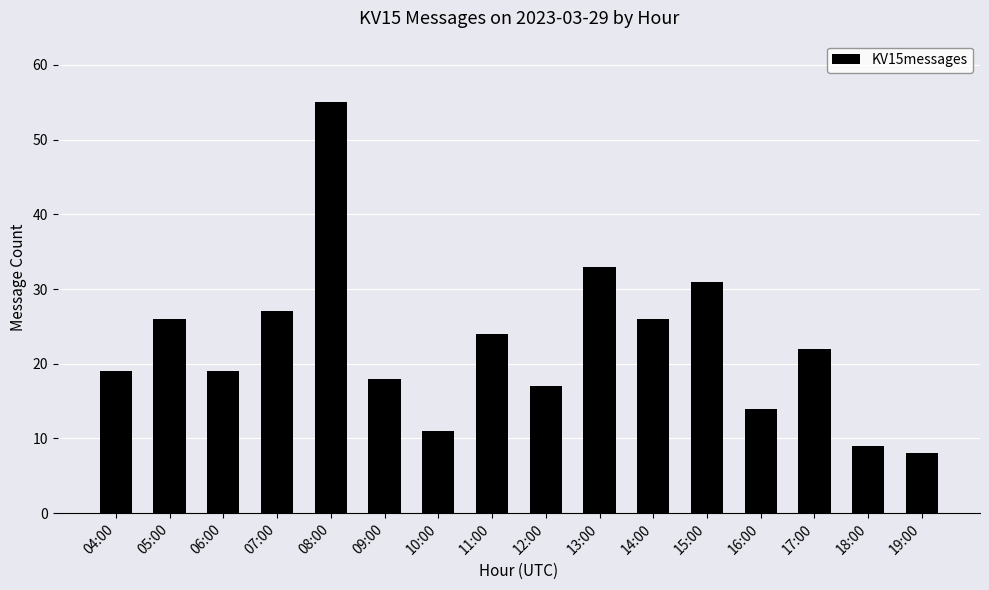

Which label corresponds to the largest value in the chart?

08:00